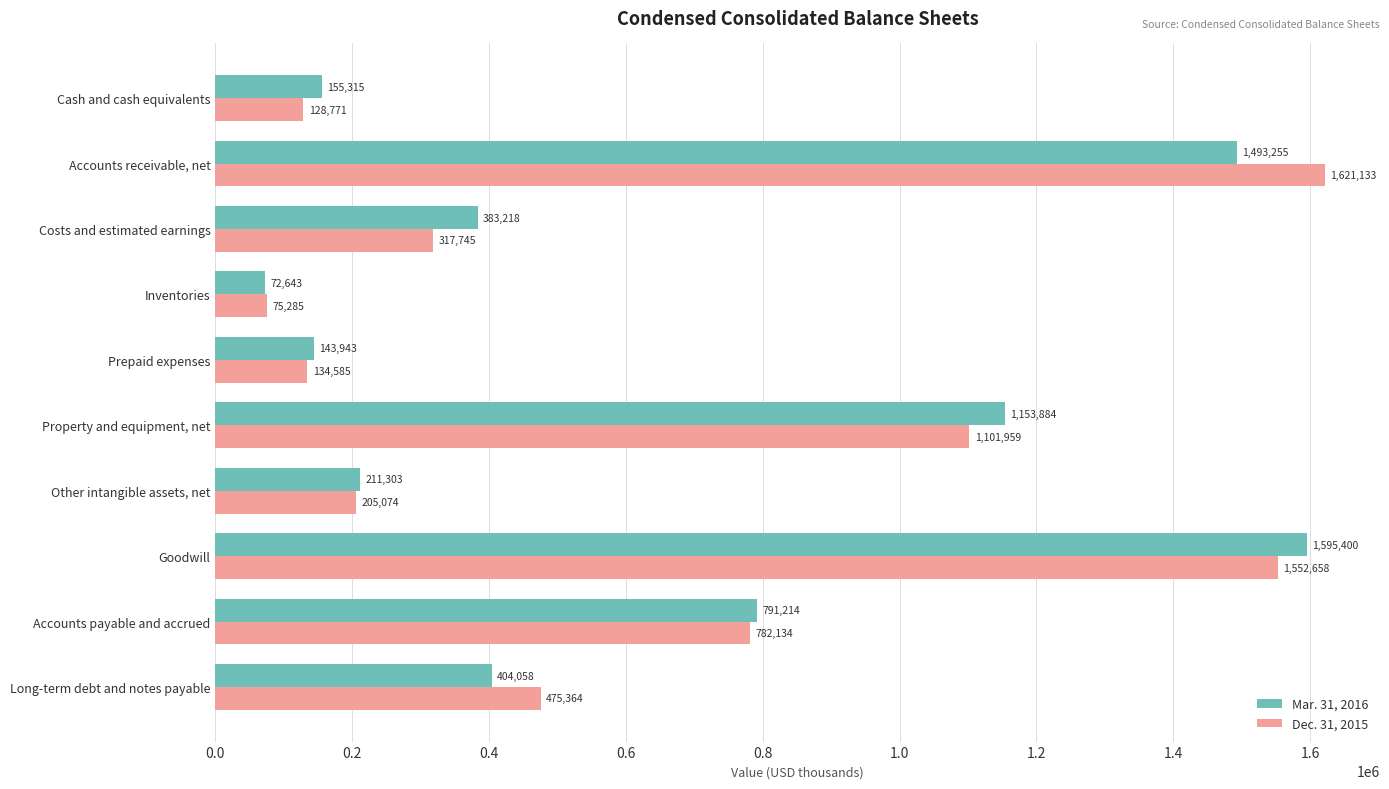

True or false: Dec. 31, 2015 has a value of 205074 at Other intangible assets, net.

True